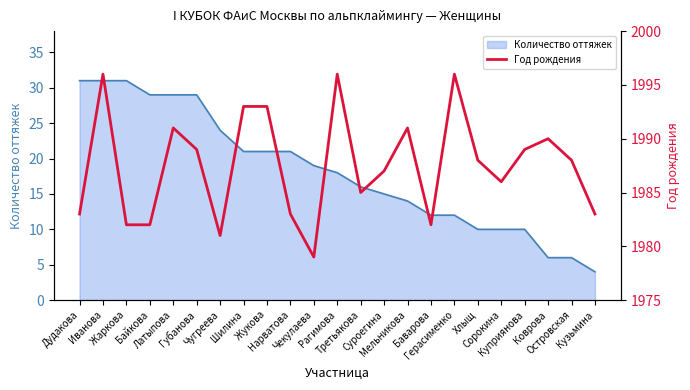

Read the value at Суроегина.

1987